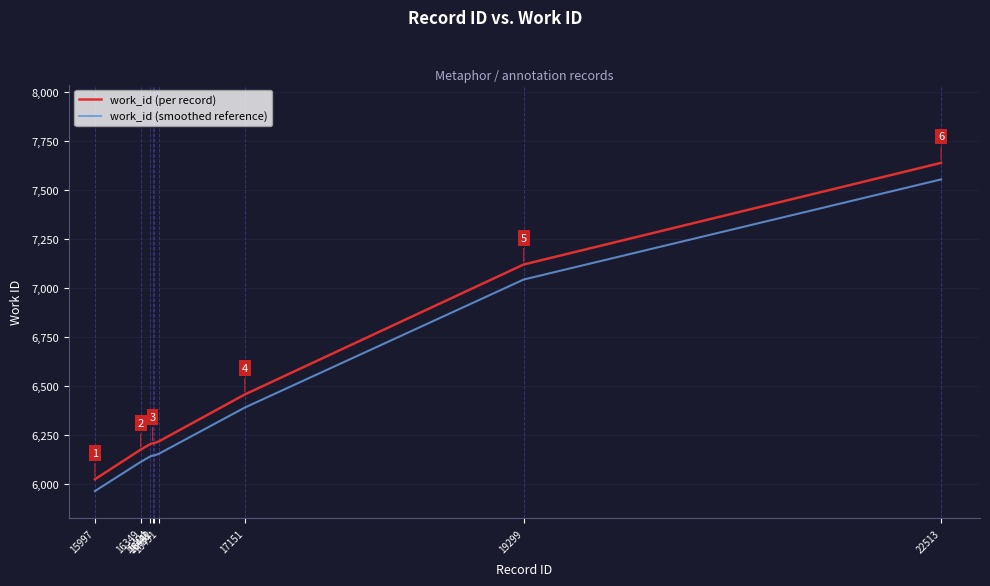

Which series has the largest total across all categories?

work_id (per record)